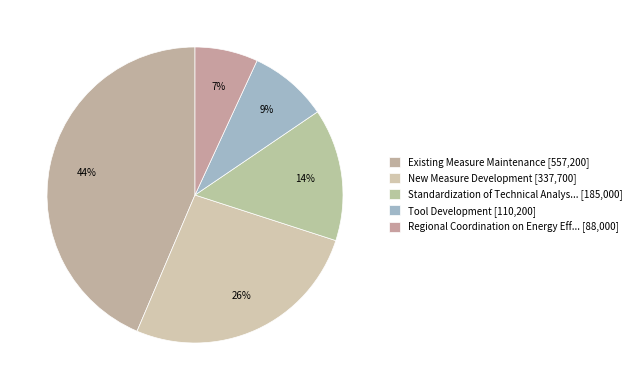

To the nearest percent, what is the average slice percentage?

20%